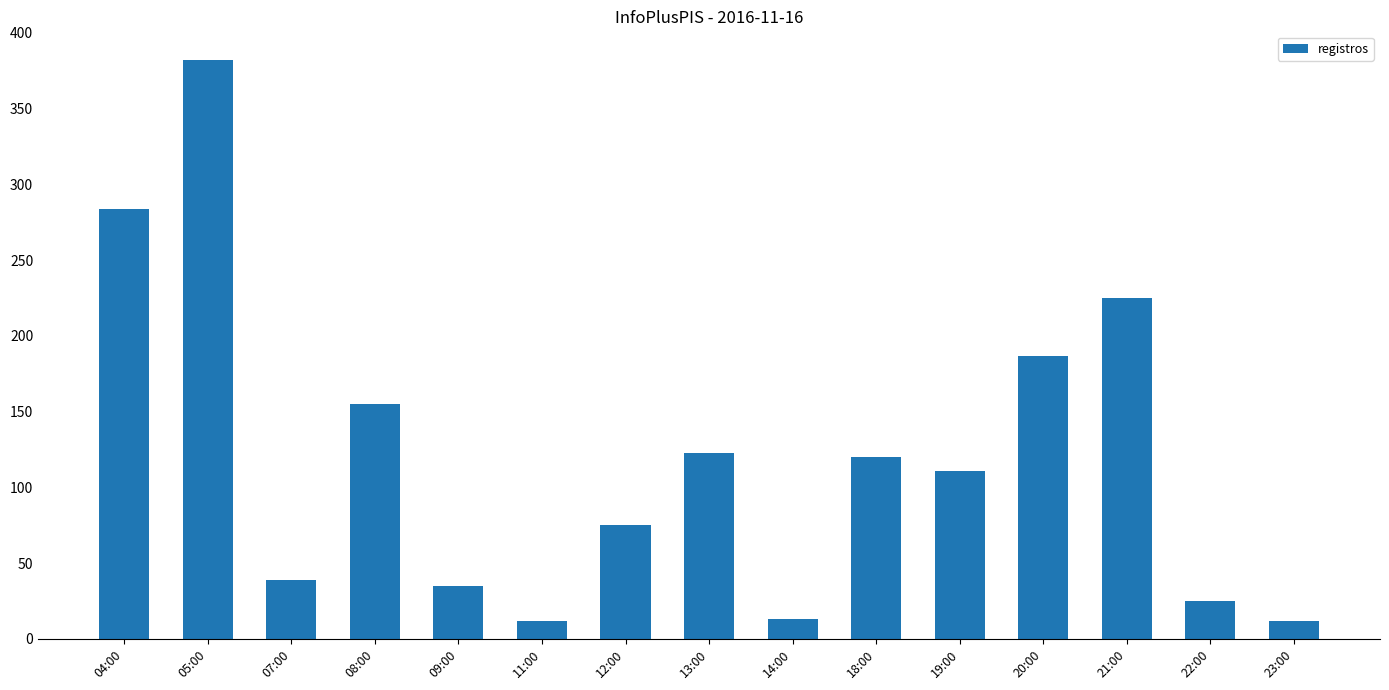

Approximately how many times larger is the value at 13:00 compared to 21:00?

0.5